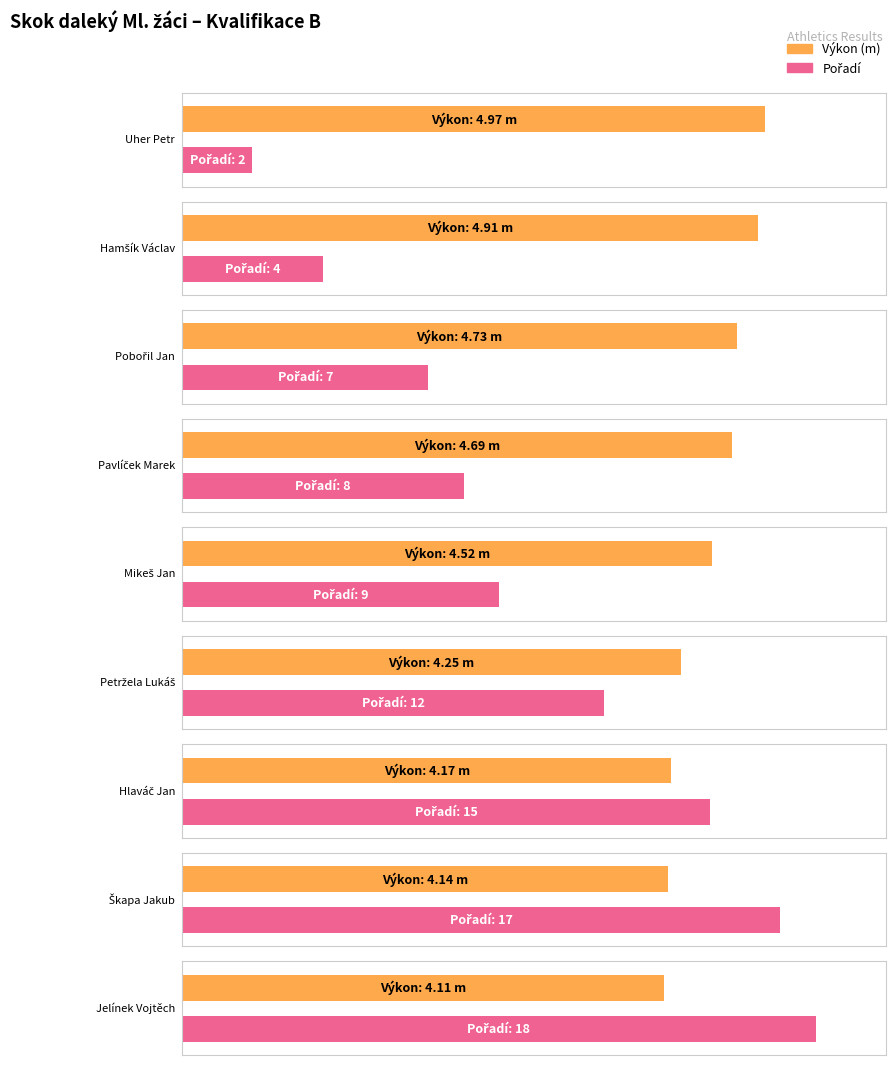

What is the value of the Pořadí bar at the 7th from the left?

15.0